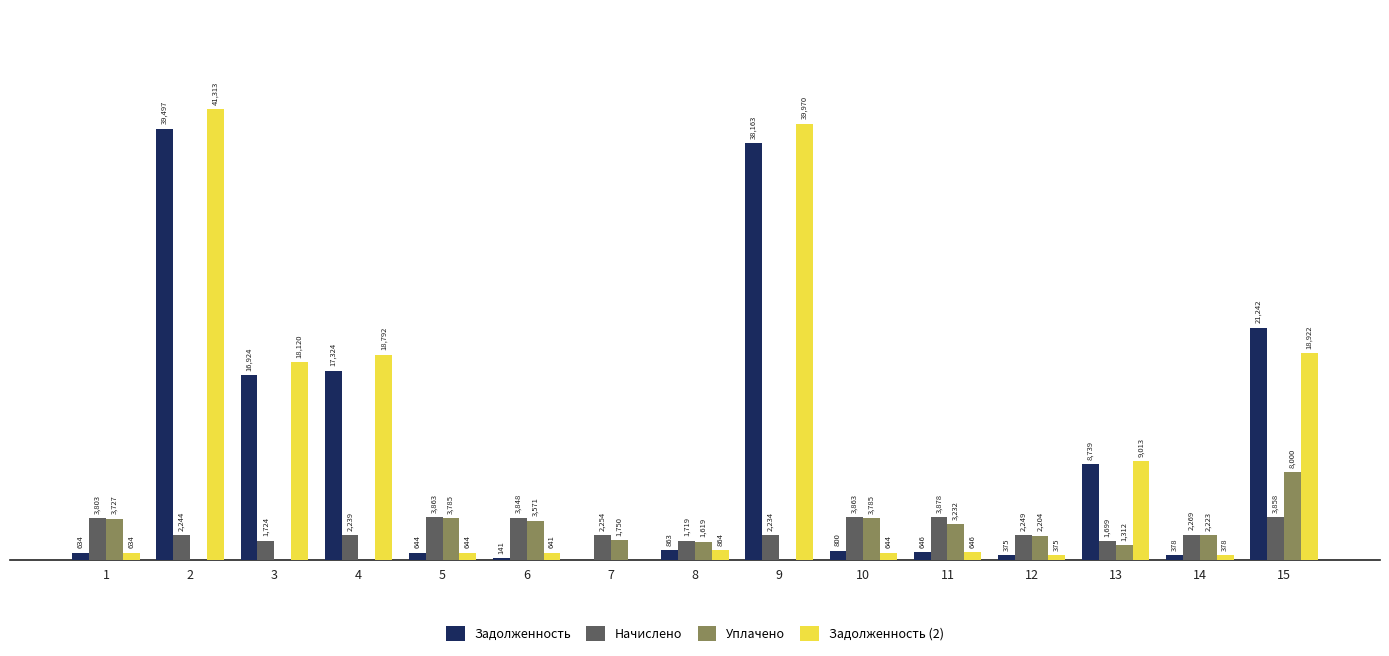

Which series has the largest total across all categories?

Задолженность (2)